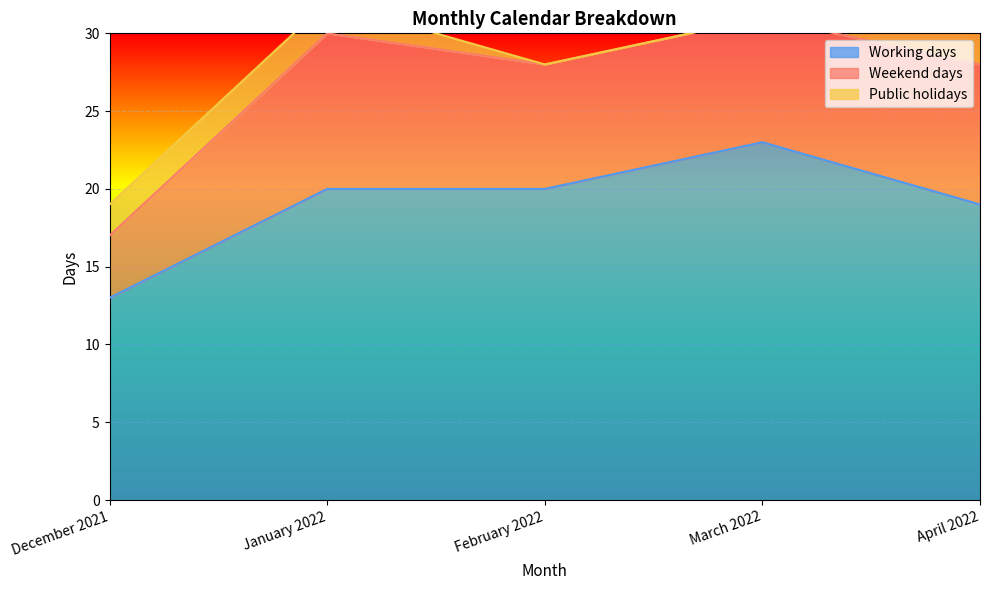

Where is Weekend days nearest to the value 7?

February 2022